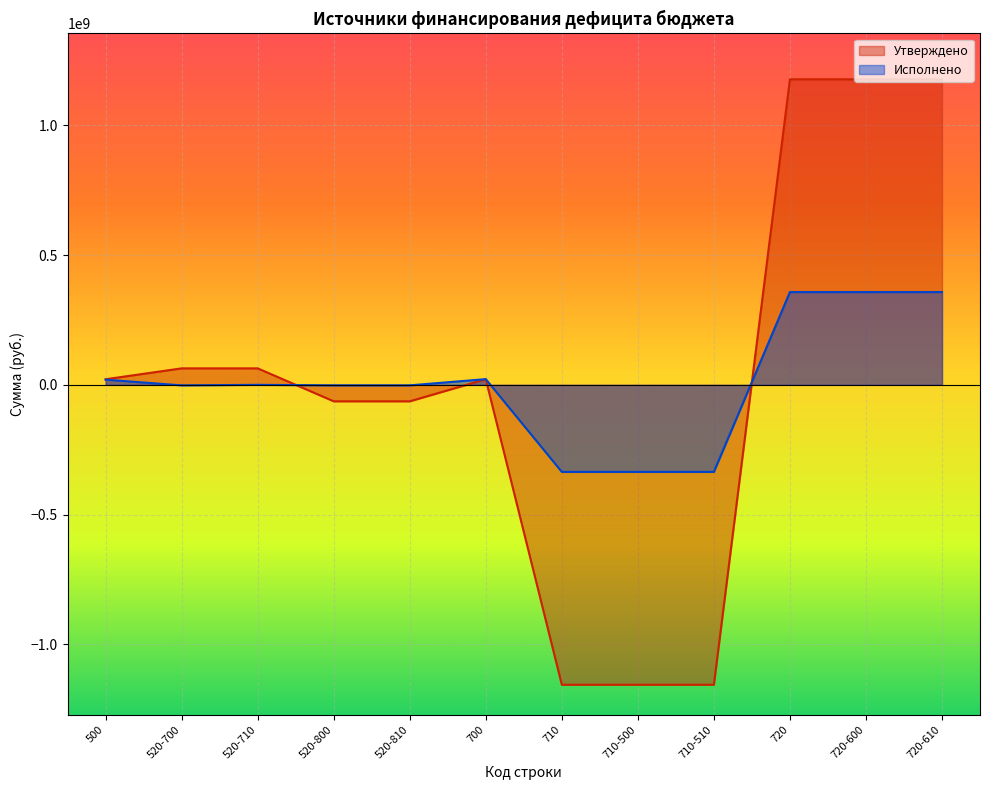

After their last crossing, which series has the higher values: Исполнено or Утверждено?

Утверждено